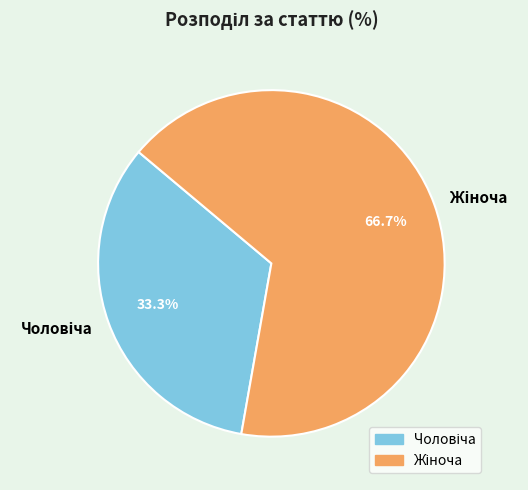

Is there a majority slice in this chart?

Yes